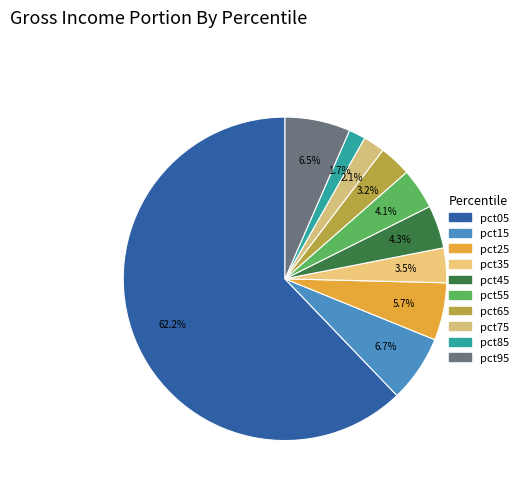

To the nearest percent, what is the combined percentage of pct75 and pct95?

9%